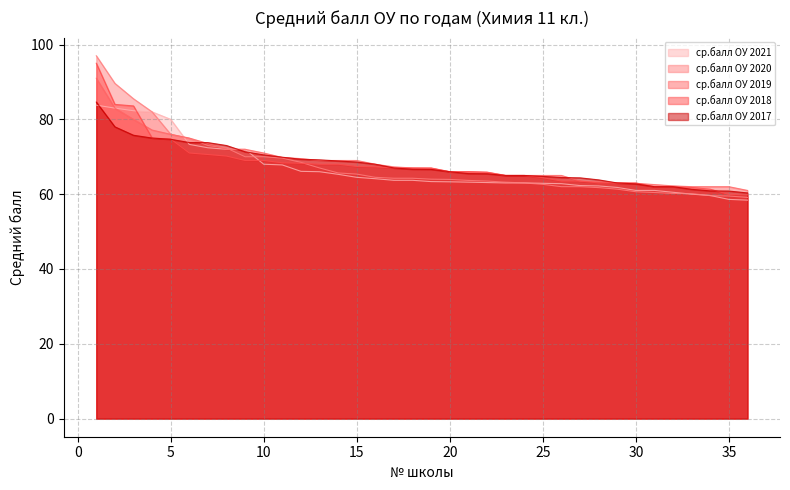

What is the approximate value of ср.балл ОУ 2017 at 19?

66.6